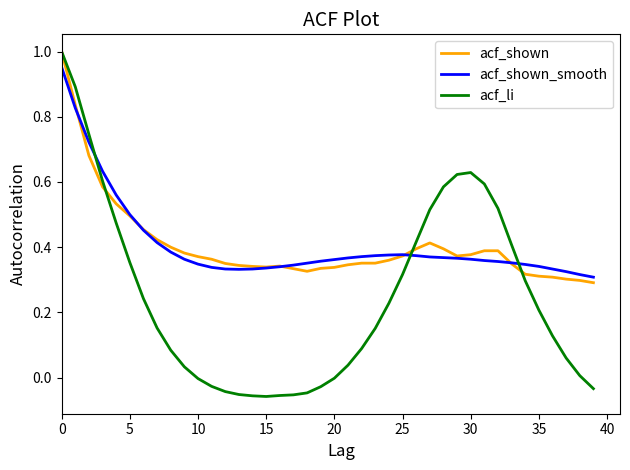

Which series has the widest spread of values?

acf_li